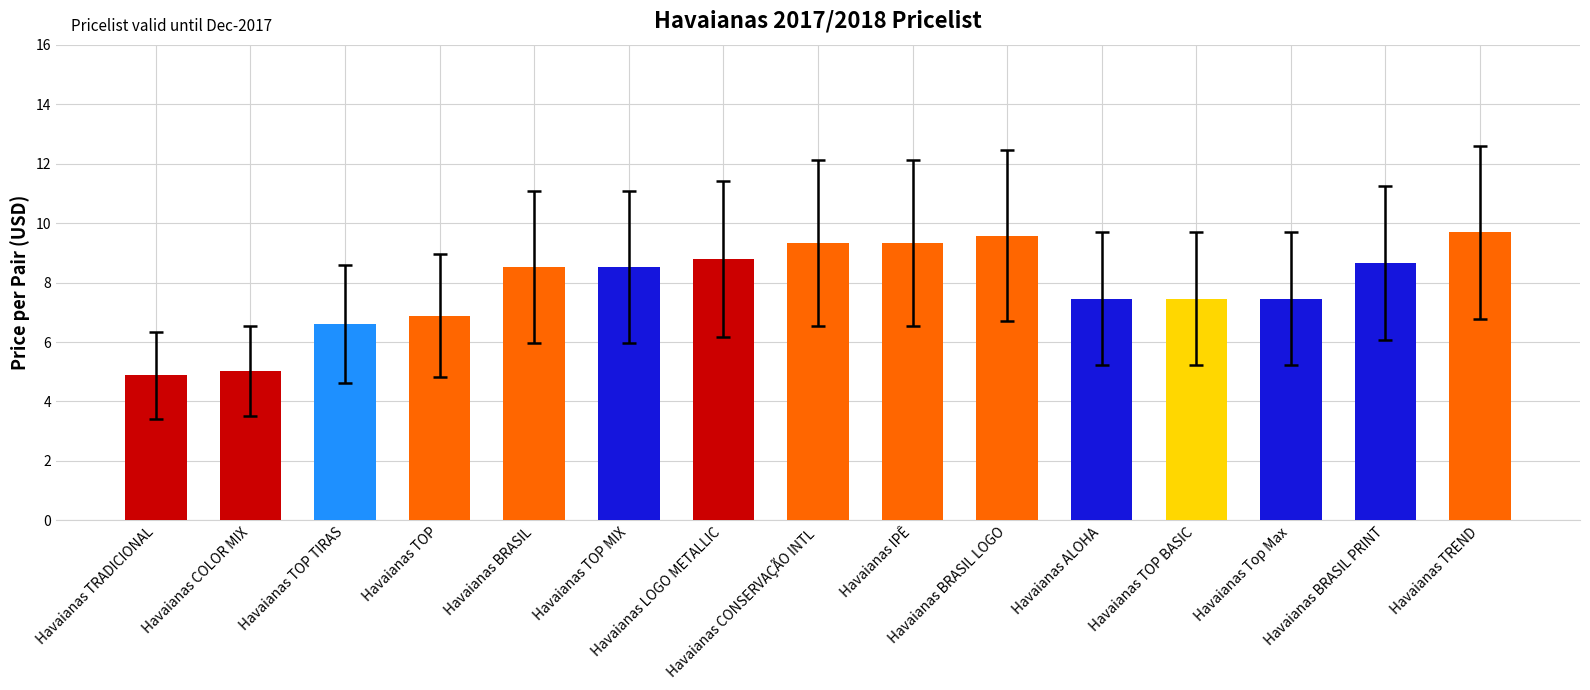

What is the value of the 5th bar from the left?

8.5